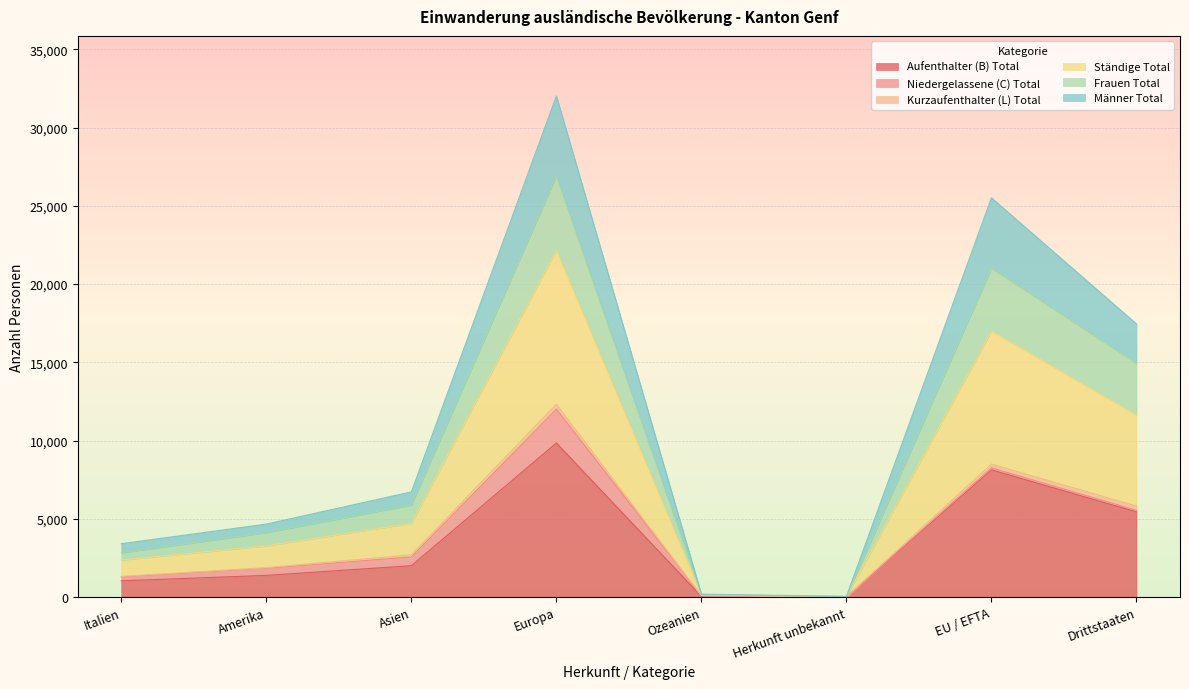

Which category has the highest value in the Aufenthalter (B) Total series?

Europa